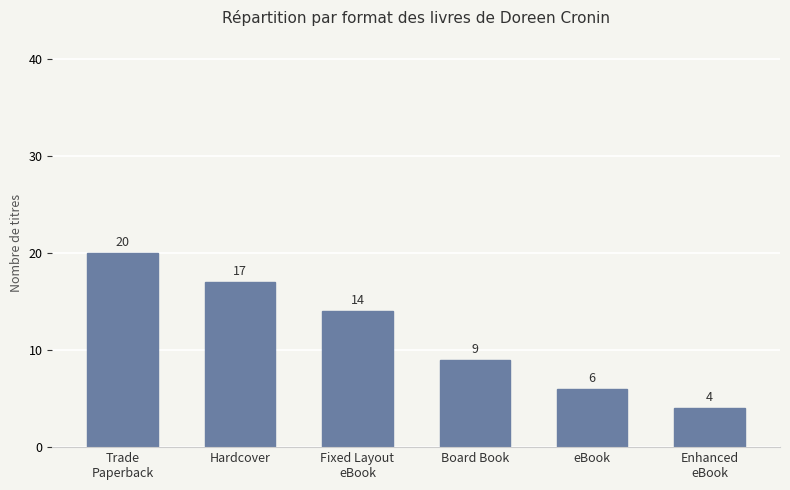

True or false: the data shows 10 at Hardcover.

False